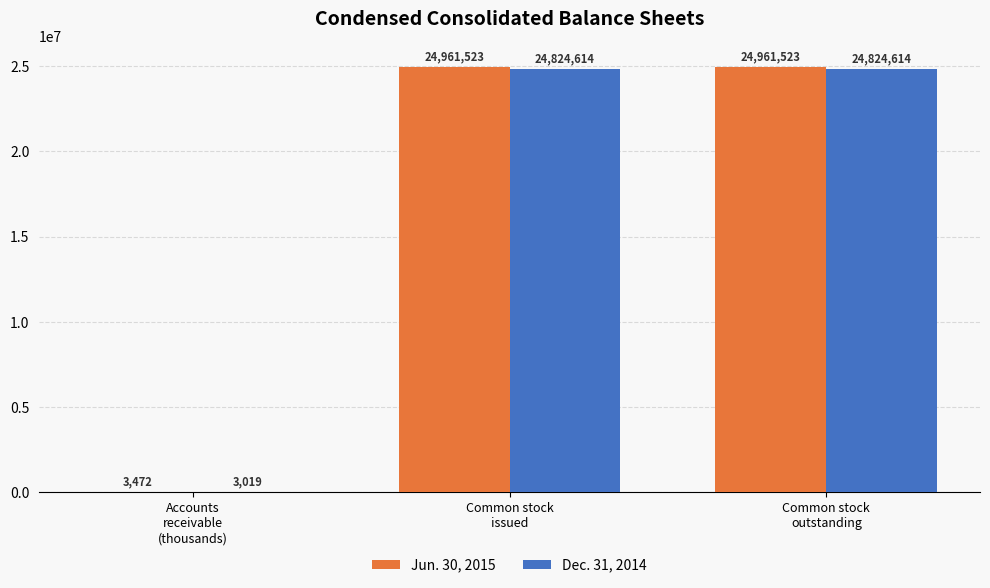

True or false: Dec. 31, 2014 has a value of 24824614 at Common stock
issued.

True